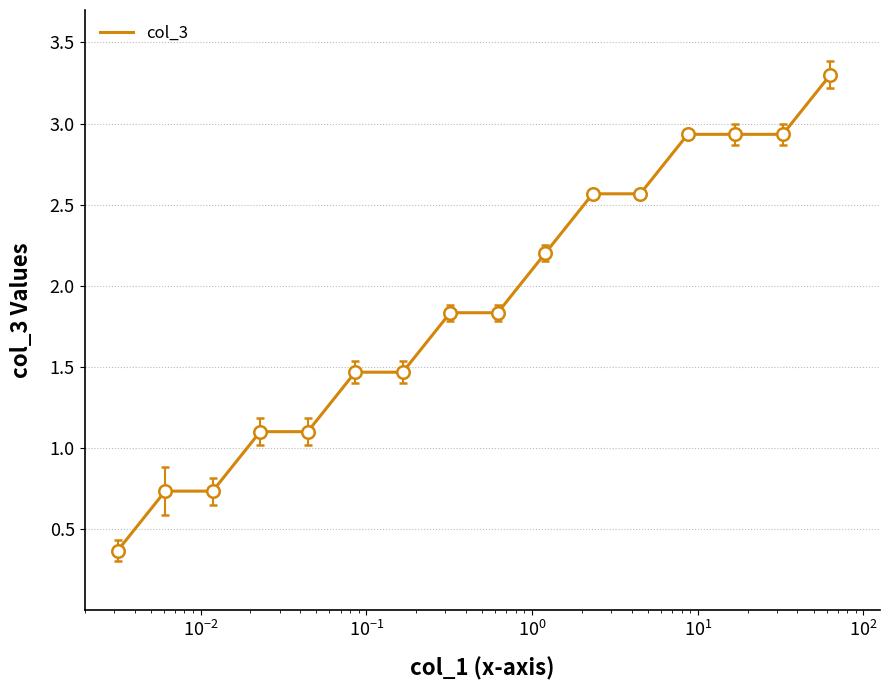

What is the smallest value displayed?

0.4